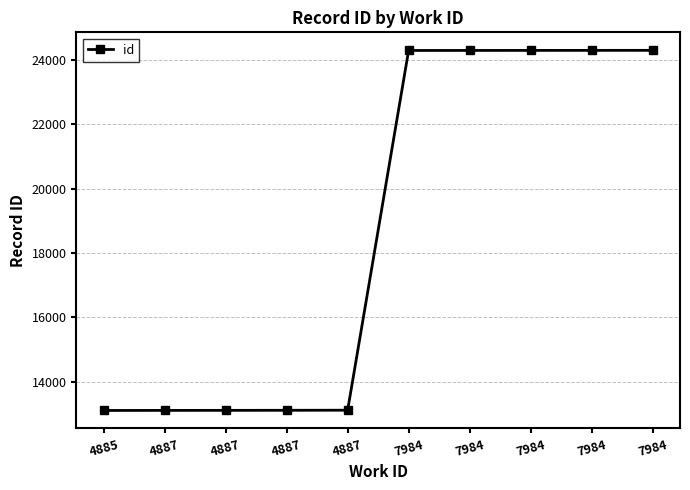

Count the number of categories in the chart.

10